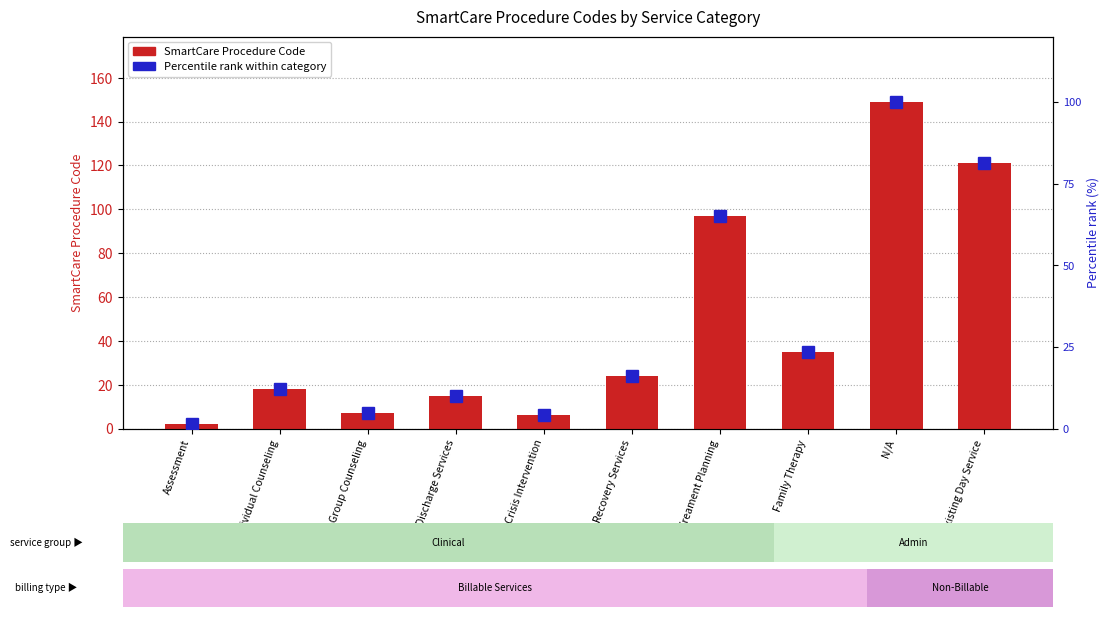

What is the value of the SmartCare Procedure Code bar at the 4th from the left?

15.0